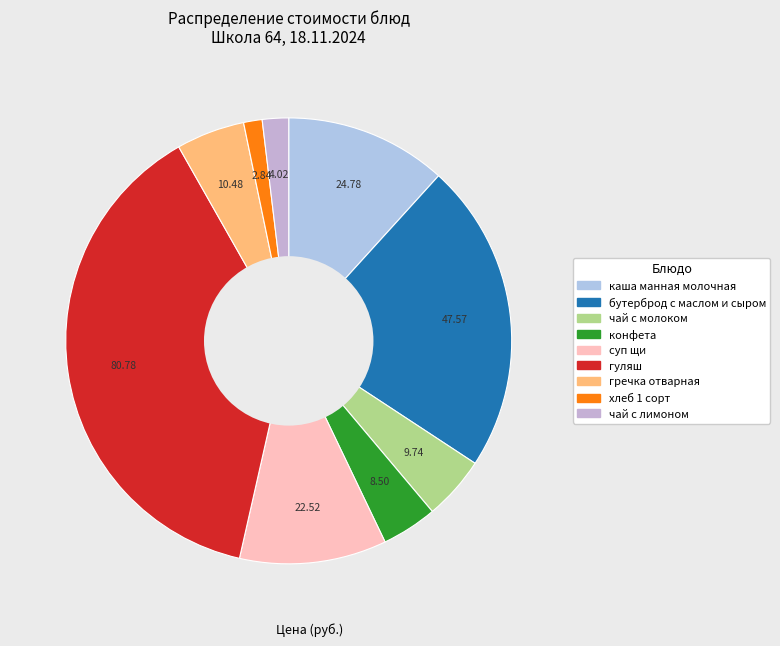

Is there any slice that represents more than half of the pie?

No